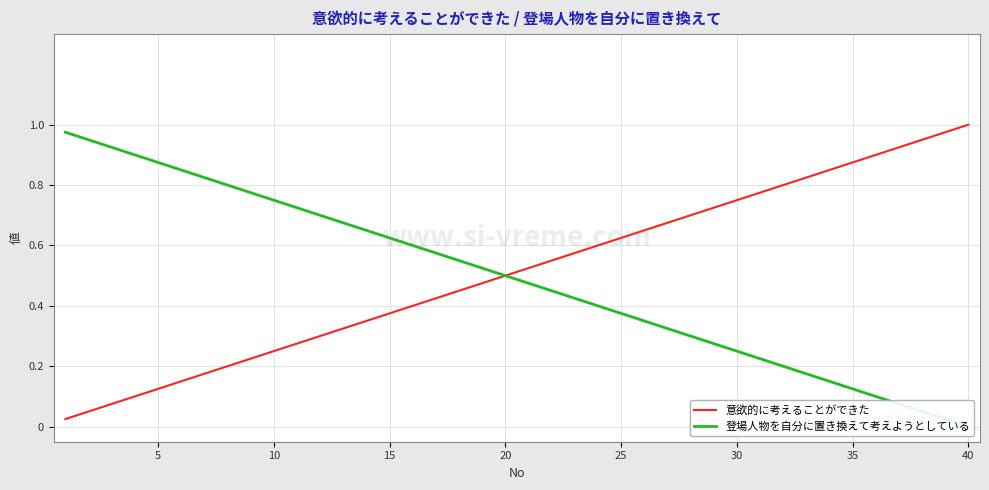

What are all the series names shown in the legend?

意欲的に考えることができた, 登場人物を自分に置き換えて考えようとしている